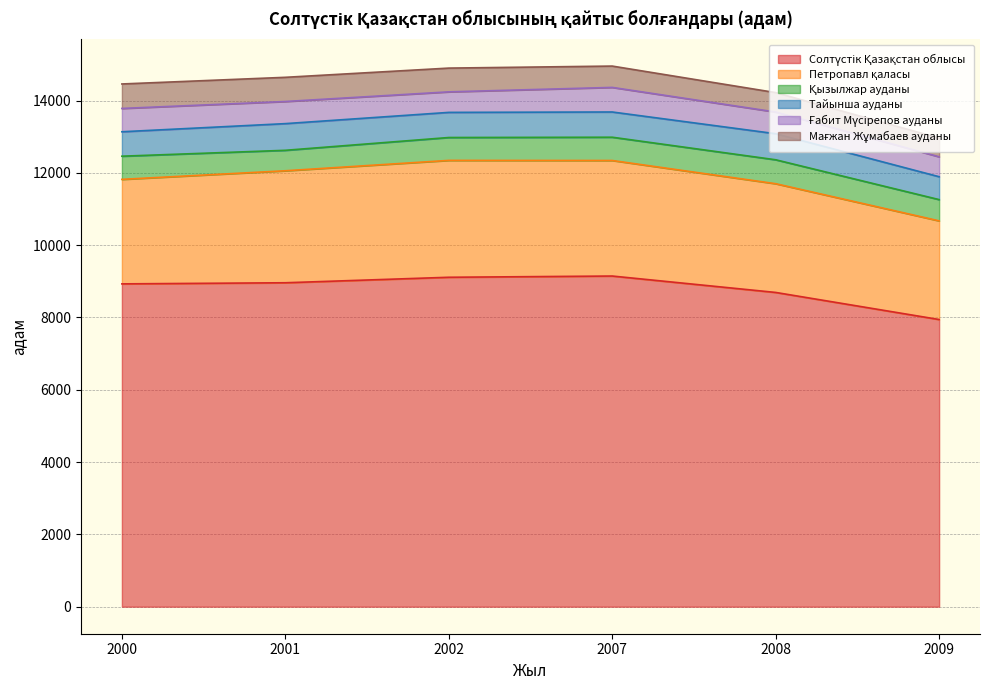

How many lines are shown in the chart?

6